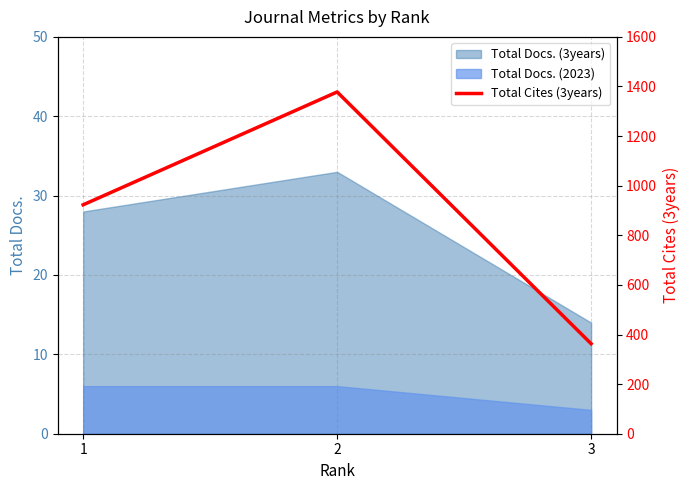

True or false: the data shows 923 at 1.

True